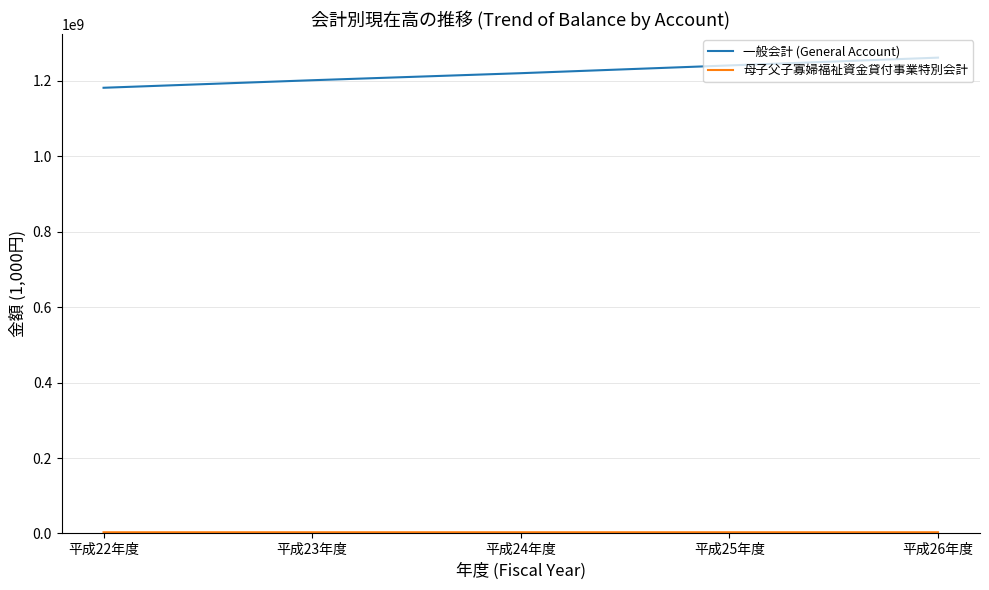

Where is 一般会計 (General Account) nearest to the value 1221315073?

平成24年度